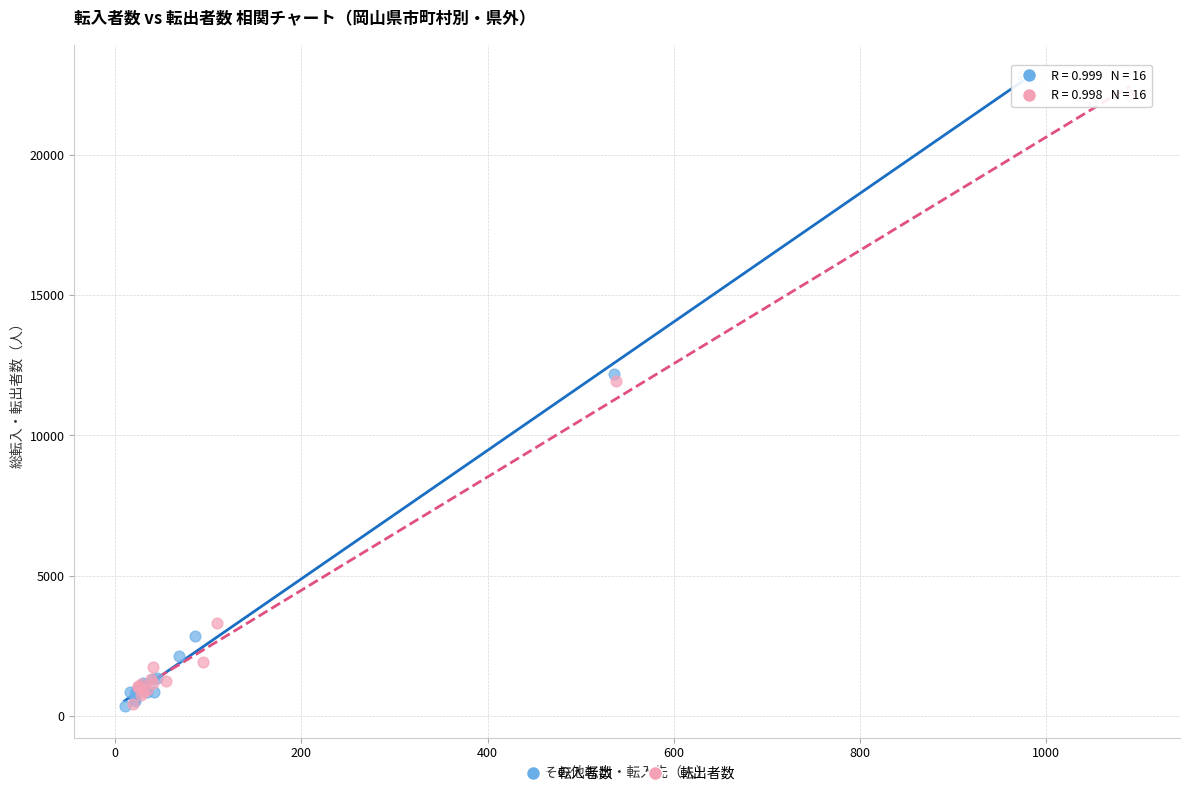

What are all the series names shown in the legend?

転入者数, 転出者数